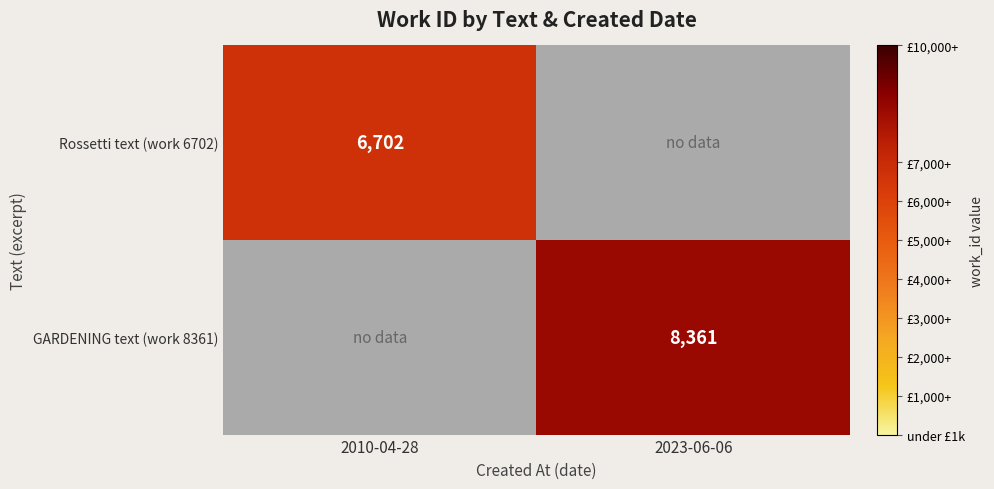

Which label corresponds to the smallest value in the chart?

2010-04-28